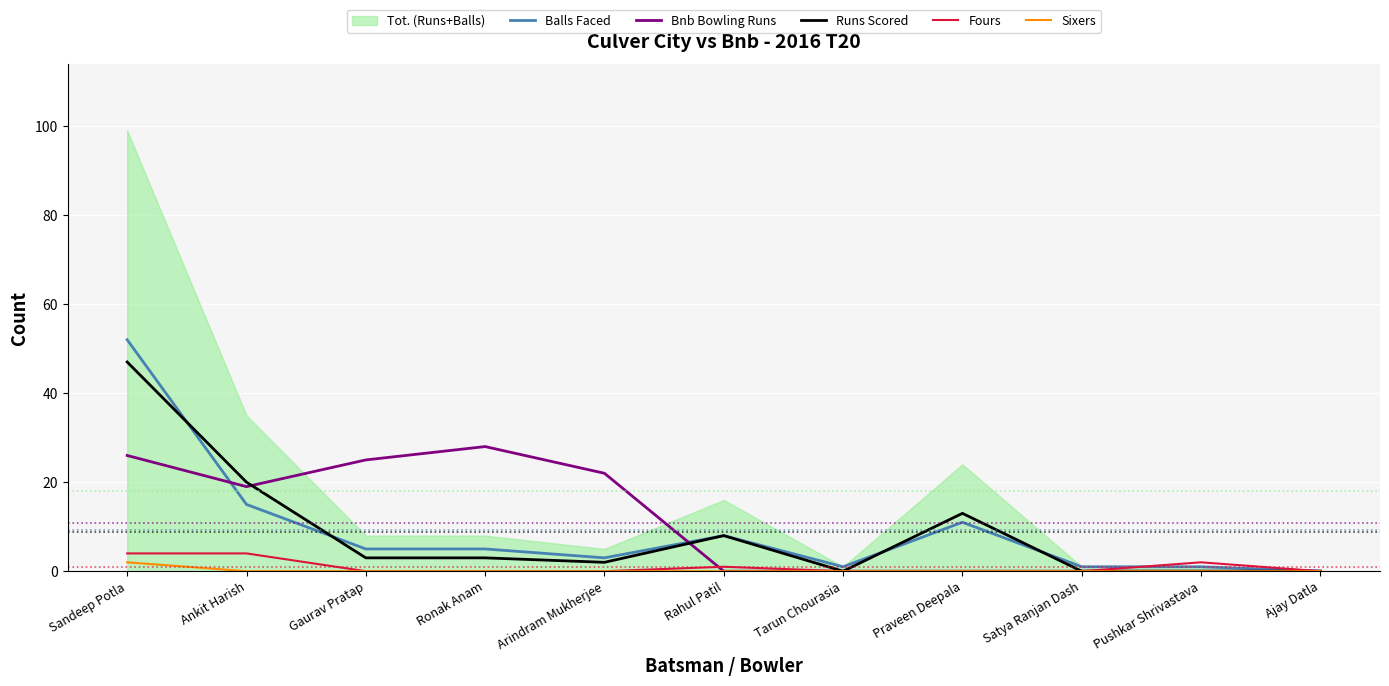

The Sixers series shows 0 at Gaurav Pratap. True or false?

True